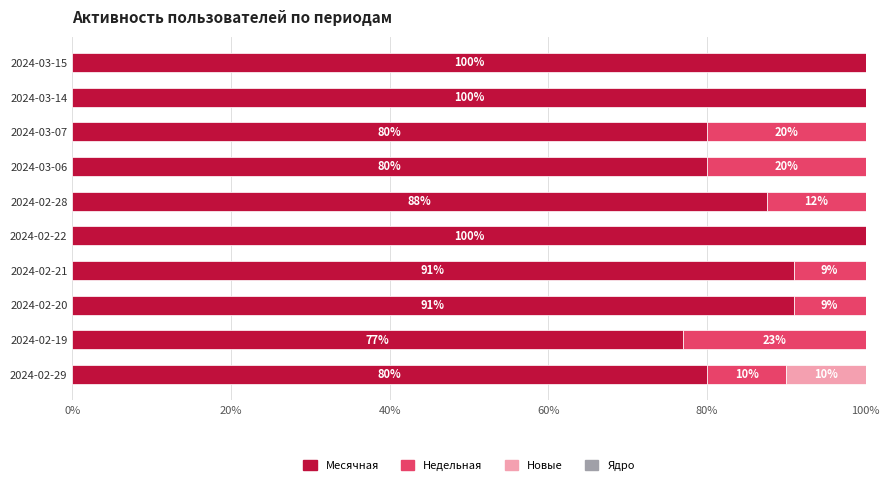

What is the highest value of the Месячная series?

100.0